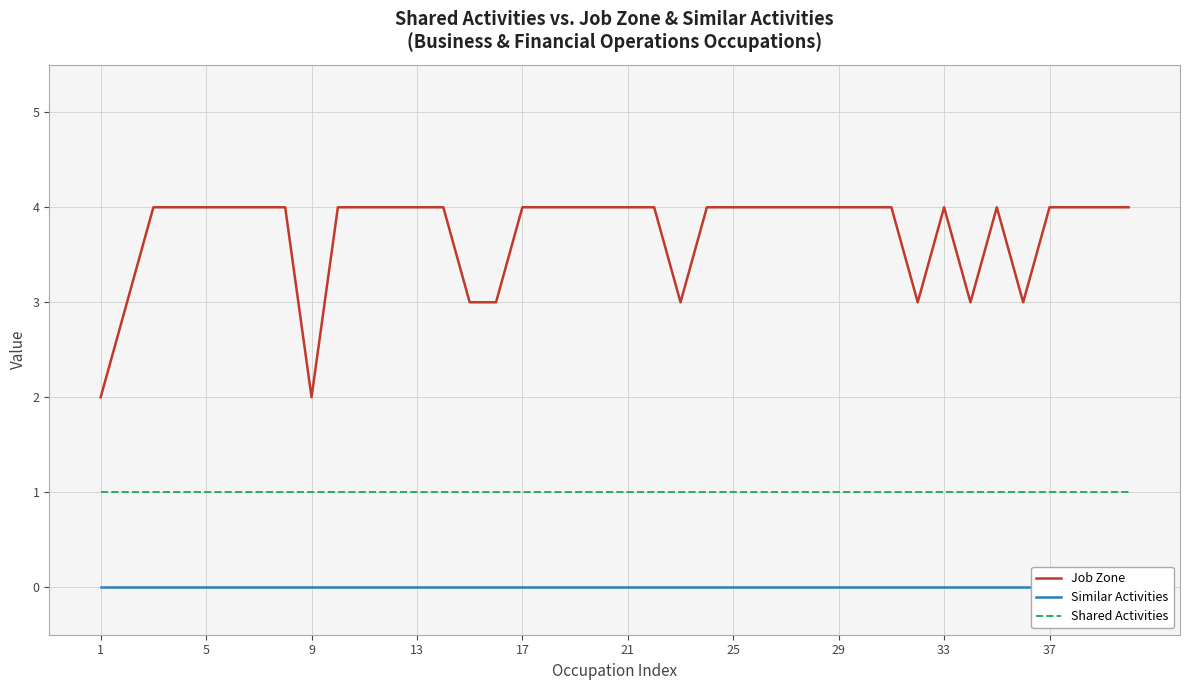

True or false: Shared Activities and Job Zone cross at least once.

False